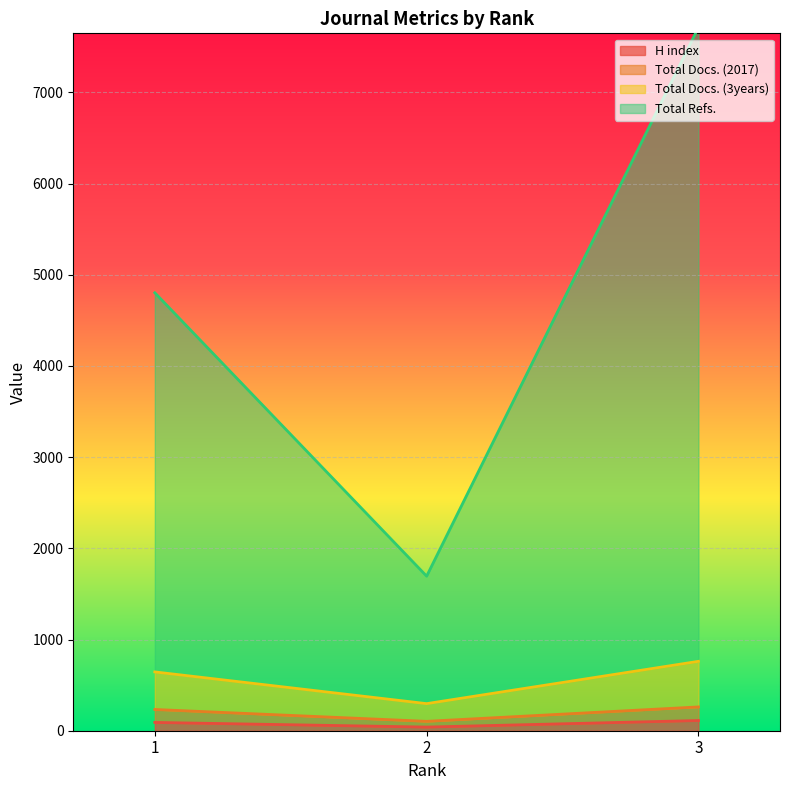

Reading right to left, transcribe all the data shown in this chart.

H index: 3=112	2=40	1=91
Total Docs. (2017): 3=261	2=103	1=233
Total Docs. (3years): 3=761	2=297	1=645
Total Refs.: 3=7714	2=1695	1=4803